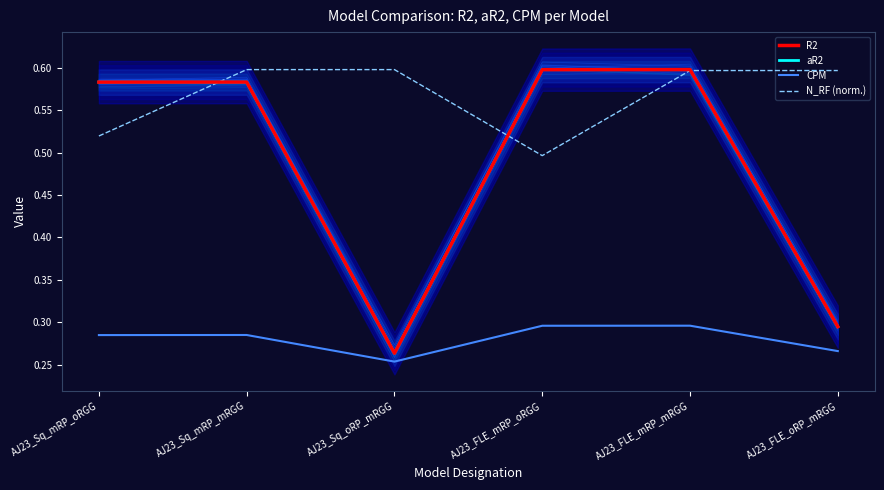

How many intersections are there between N_RF (norm.) and R2?

3